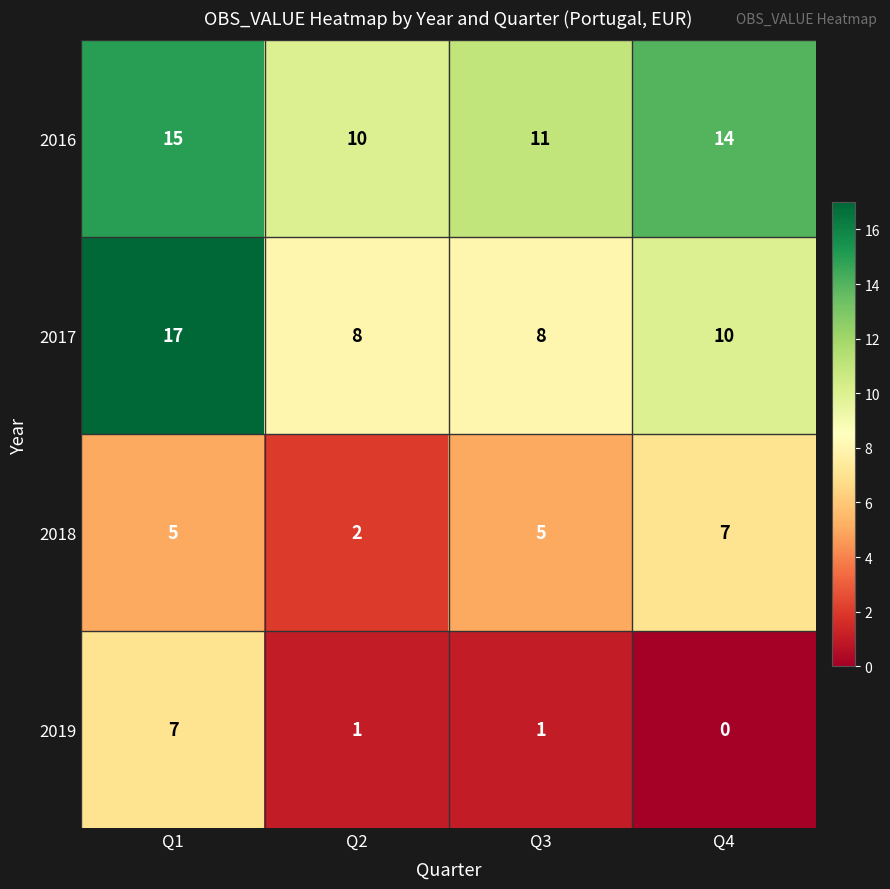

Is it true that 2018 equals 2 at Q4?

False